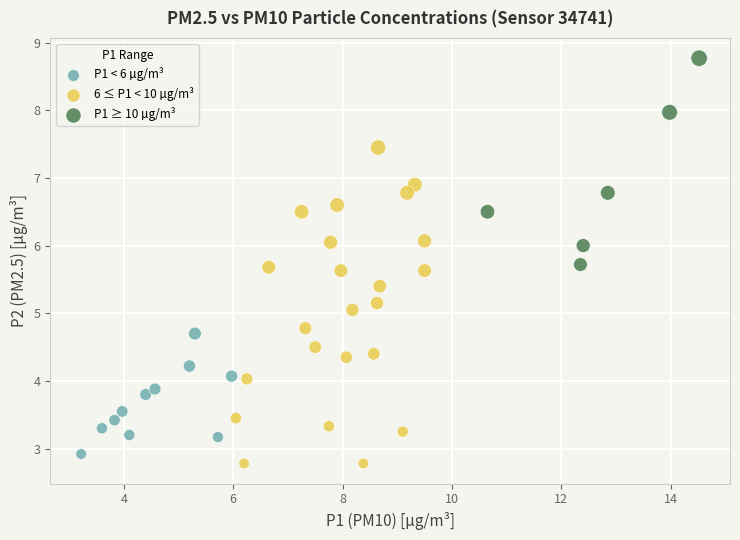

What are all the series names shown in the legend?

P1 < 6 µg/m³, 6 ≤ P1 < 10 µg/m³, P1 ≥ 10 µg/m³